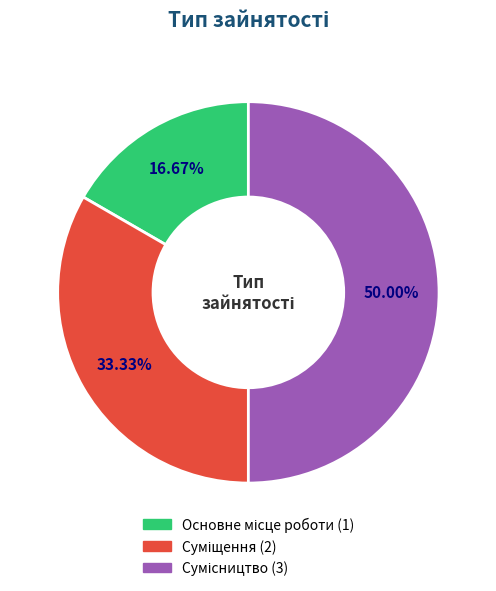

How many slices are in this pie chart?

3